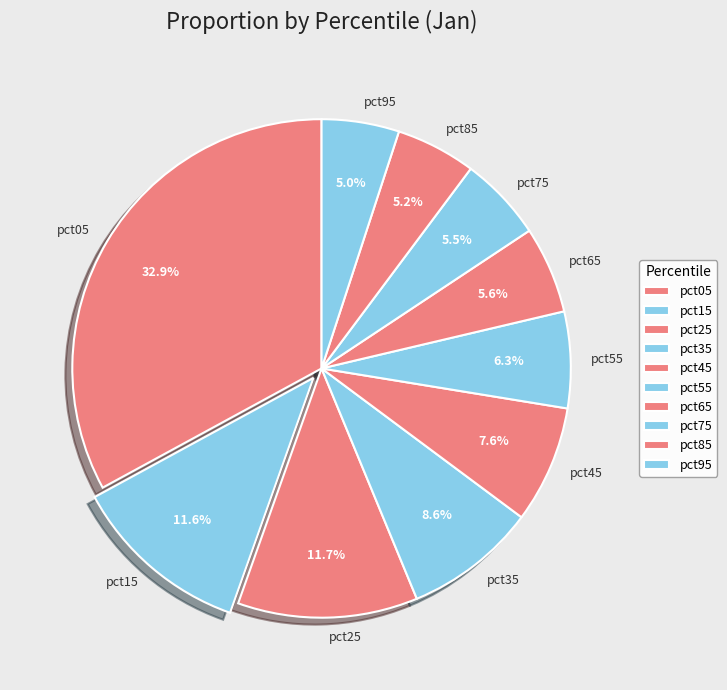

Between pct85 and pct35, which is larger?

pct35